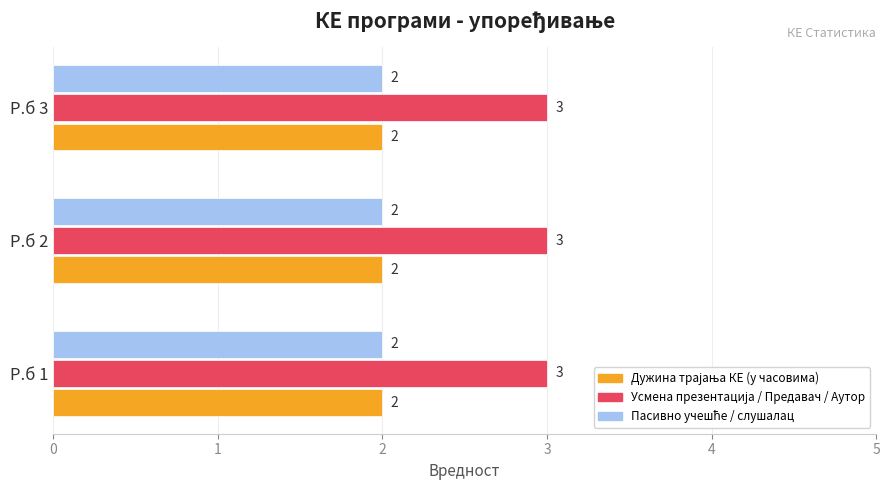

At how many categories does at least one series exceed 2?

3